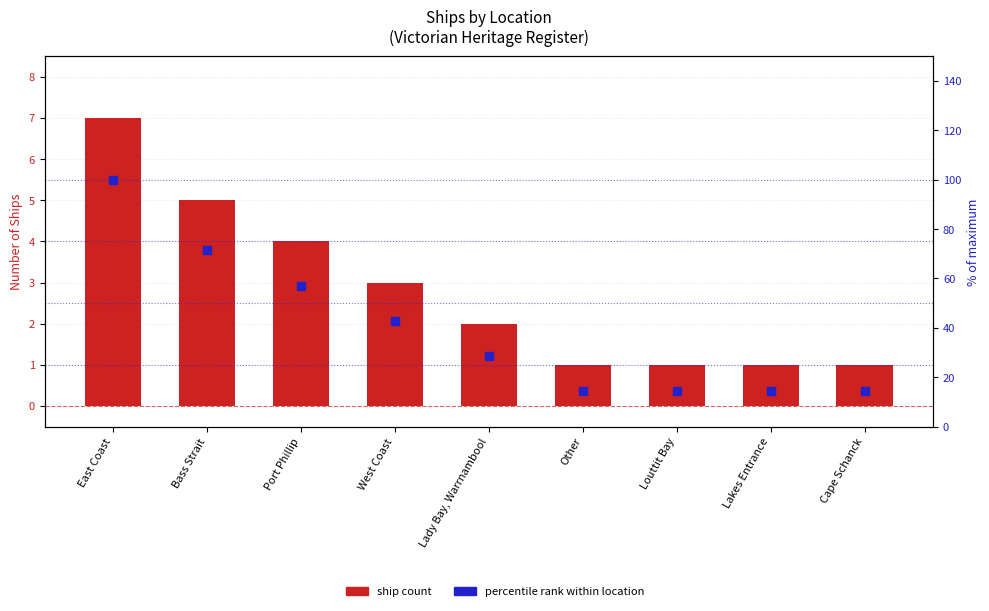

Which series contains the highest Y value?

% of max